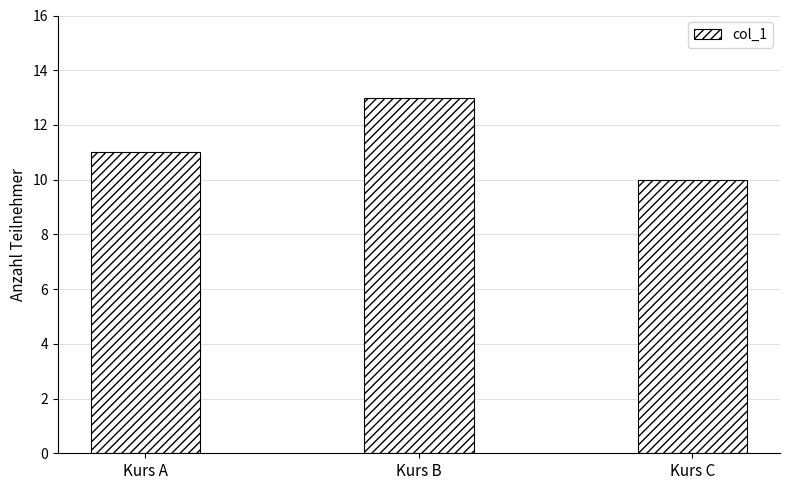

Approximately how many times larger is the value at Kurs A compared to Kurs B?

0.8